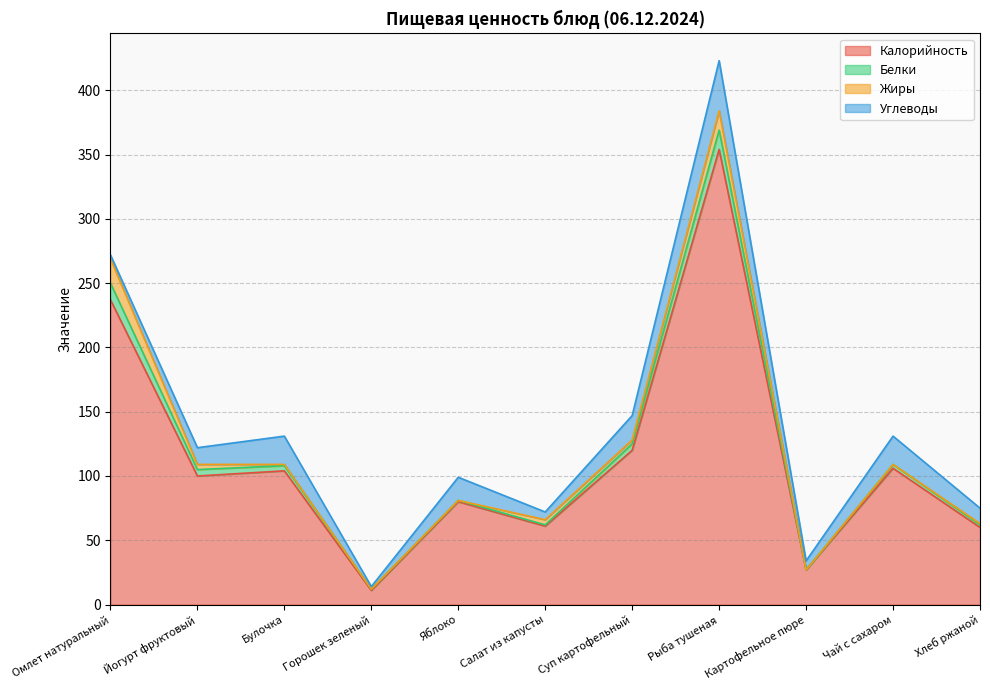

How many positive values does the Белки series have?

10